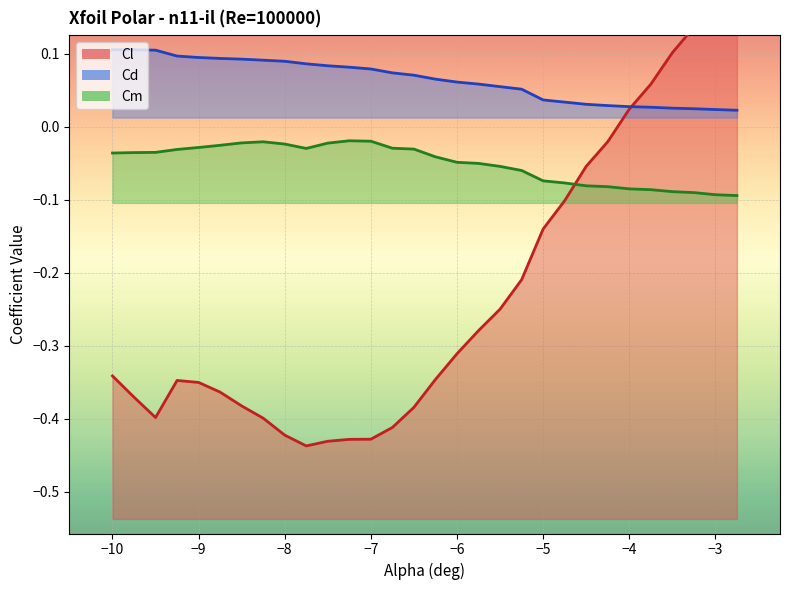

True or false: Cm and Cd intersect in this chart.

False